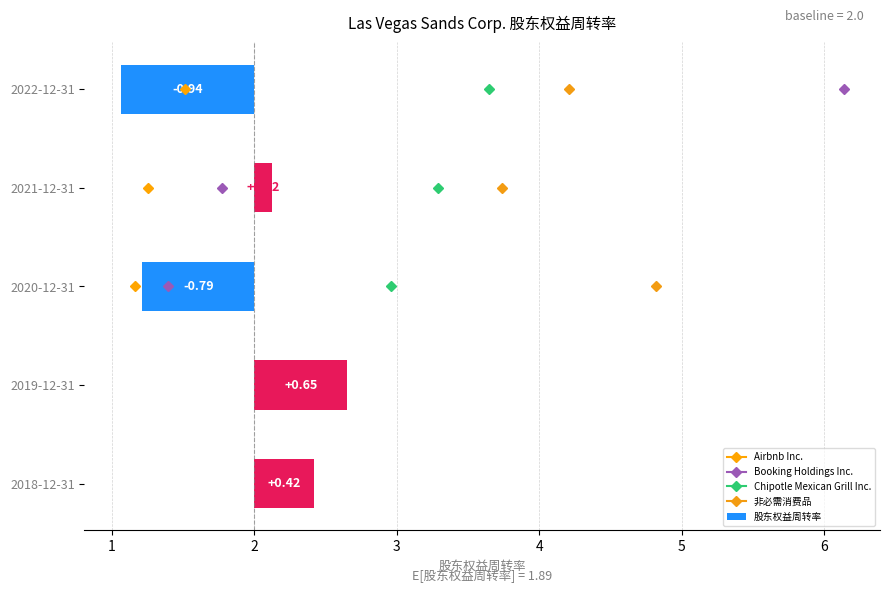

What is the value of the 3rd bar from the left?

-0.8